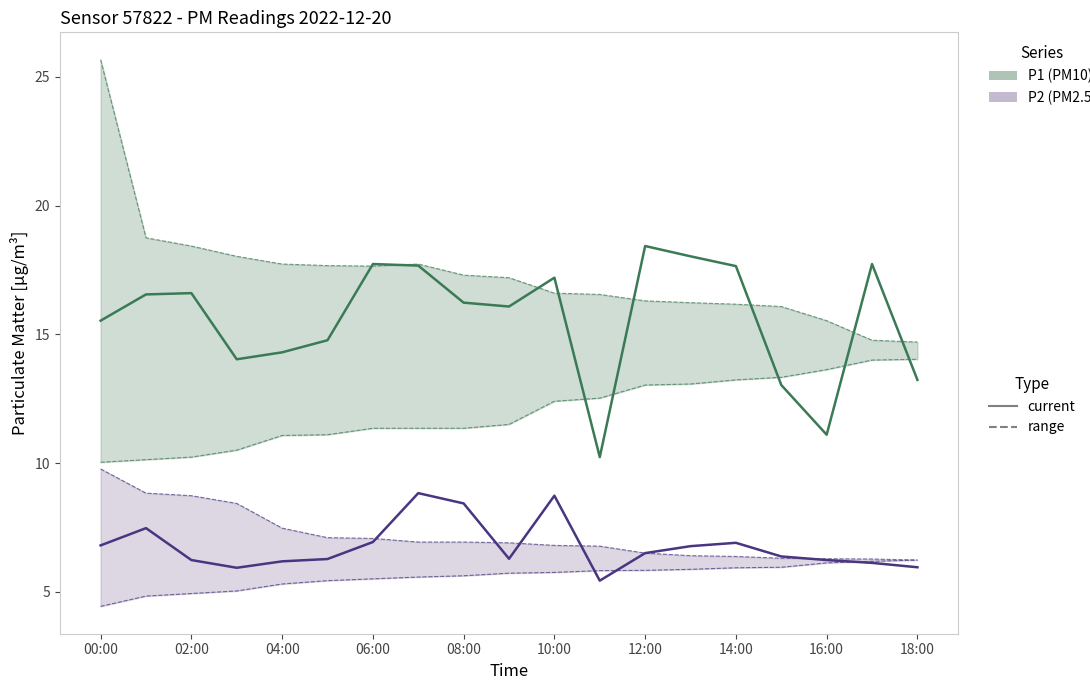

How many lines are shown in the chart?

2